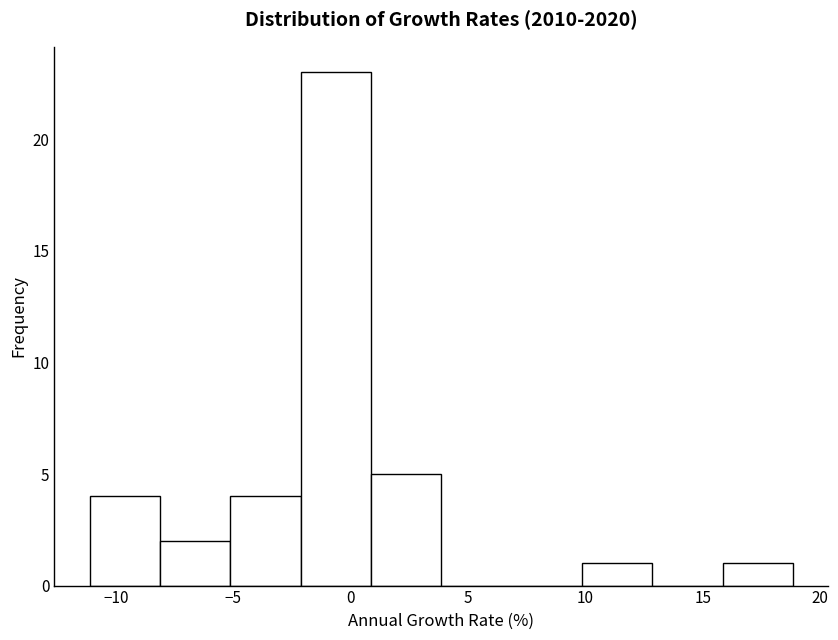

Reading left to right, list every bar in this chart as the range it spans on the x-axis followed by its height. Neither the bar edges nor the heights are printed on the chart, so give them approximately, as read against the axes.

-11 to -8: 4
-8 to -5: 2
-5 to -2: 4
-2 to 1: 23
1 to 4: 5
4 to 7: 0
7 to 10: 0
10 to 13: 1
13 to 16: 0
16 to 19: 1